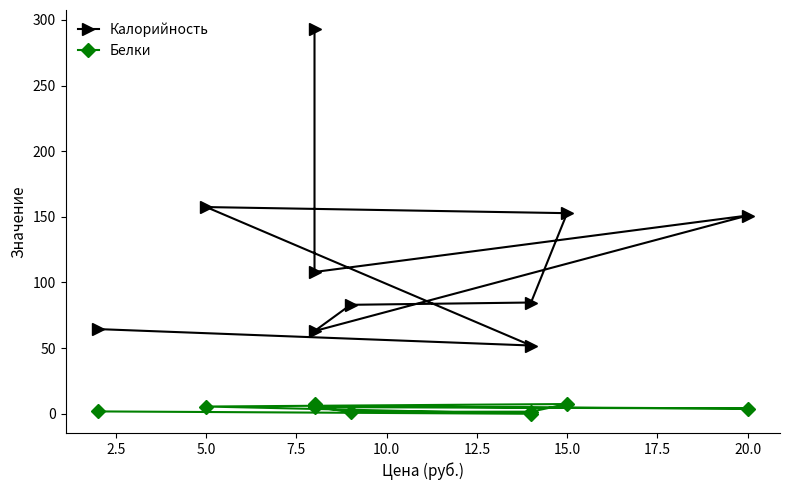

At which label does Белки reach its peak?

15.0